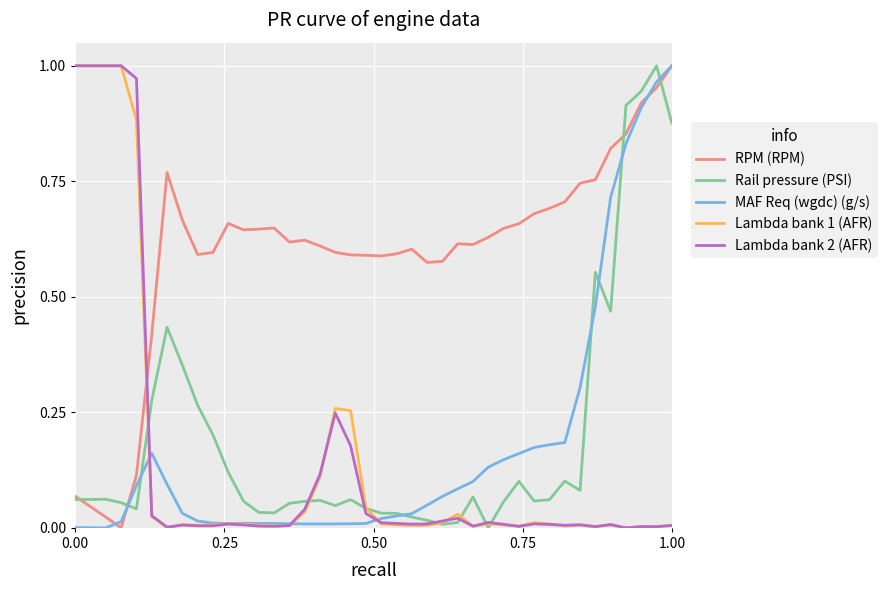

Which series has the largest total across all categories?

RPM (RPM)